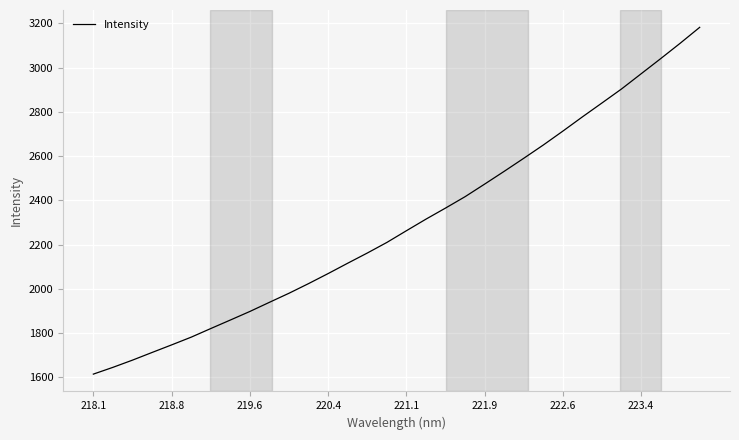

What is the minimum value shown in the chart?

1614.4